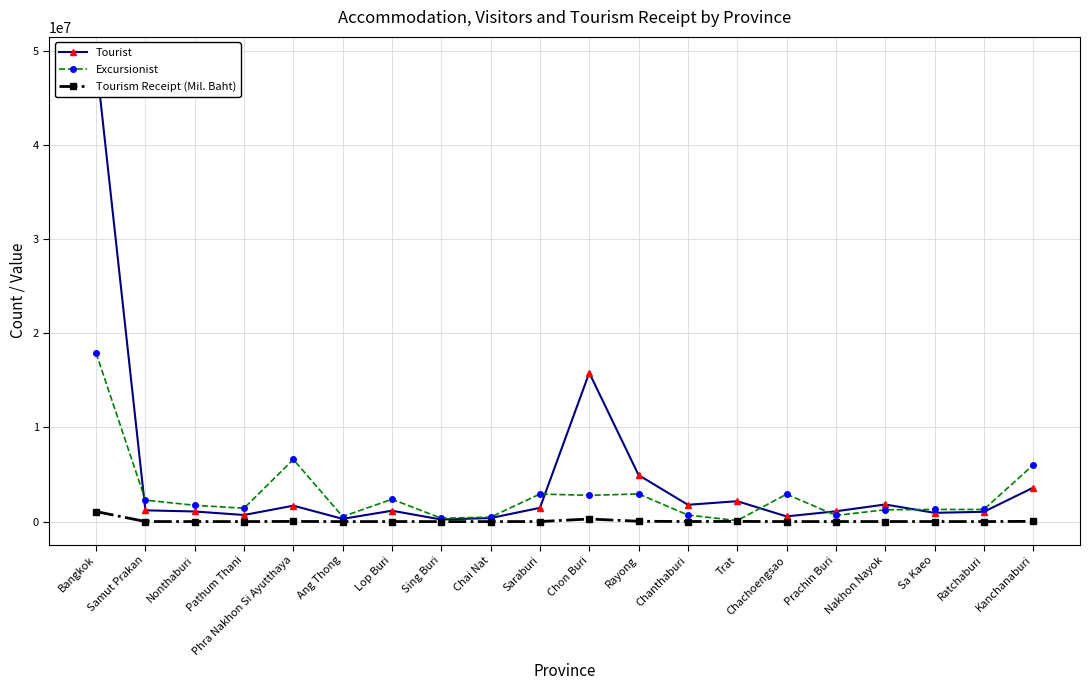

What is the label of the 15th point from the left?

Chachoengsao